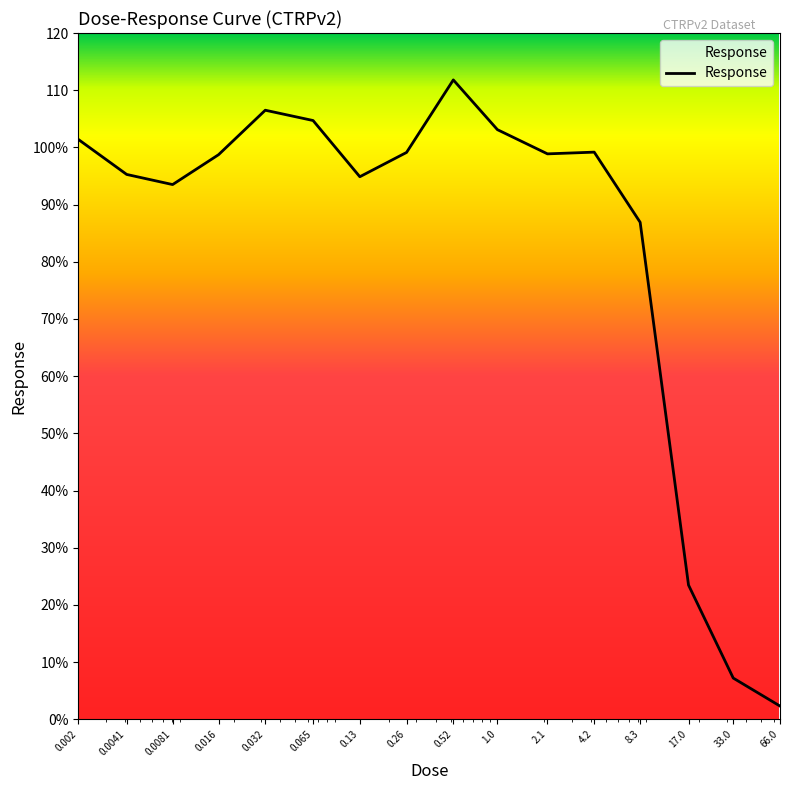

Rank the categories by value from highest to lowest.

0.52, 0.032, 0.065, 1.0, 0.002, 4.2, 0.26, 2.1, 0.016, 0.0041, 0.13, 0.0081, 8.3, 17.0, 33.0, 66.0